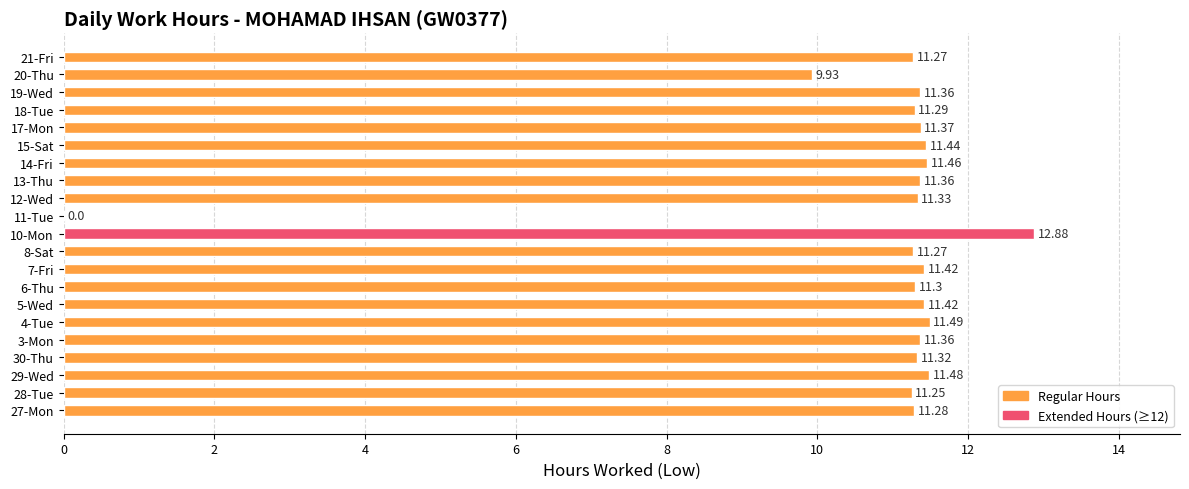

What is the sum of the values at 10-Mon and 27-Mon?

24.2